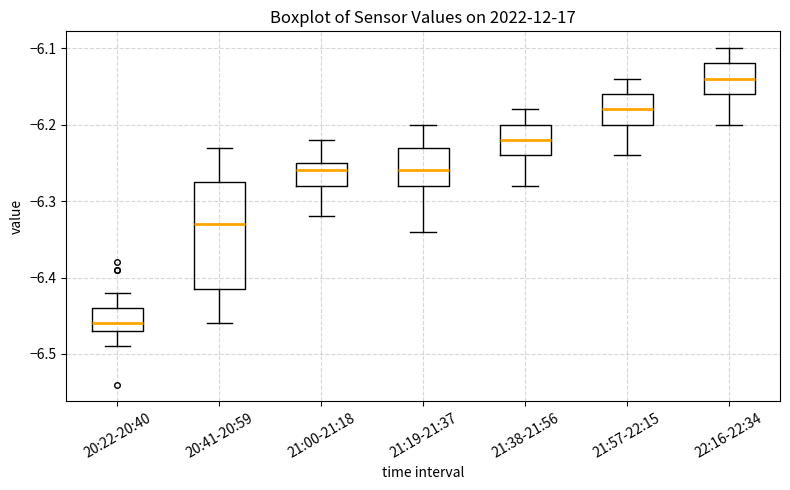

Comparing the boxes themselves (not the whiskers), which one is the tallest?

20:41-20:59